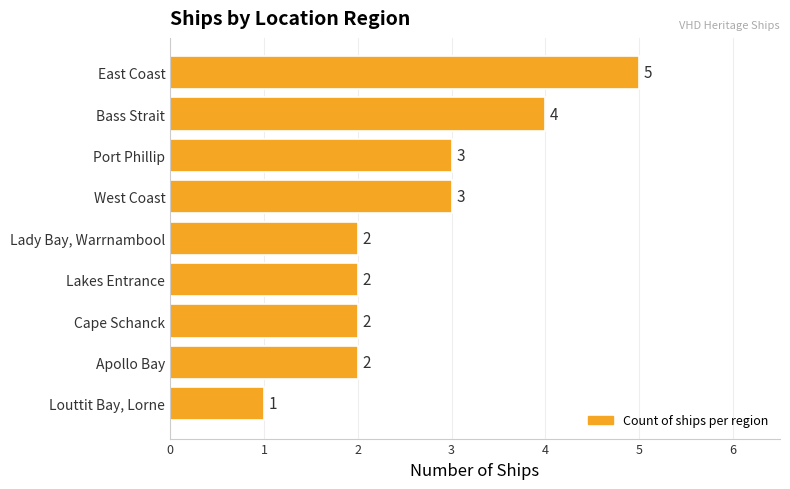

Is it true that the value at Lady Bay, Warrnambool is 1?

False